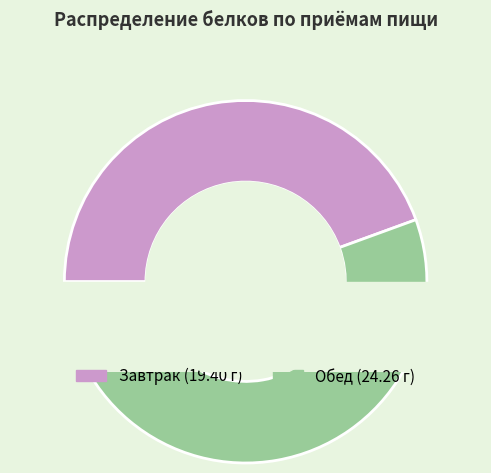

Which has a higher value, Завтрак or Обед?

Обед